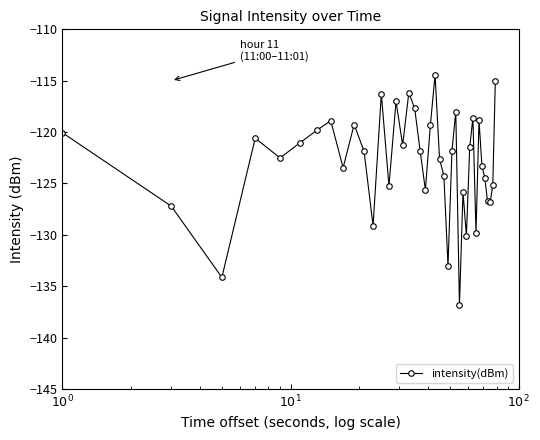

Is this an area chart (filled region under the line)?

No